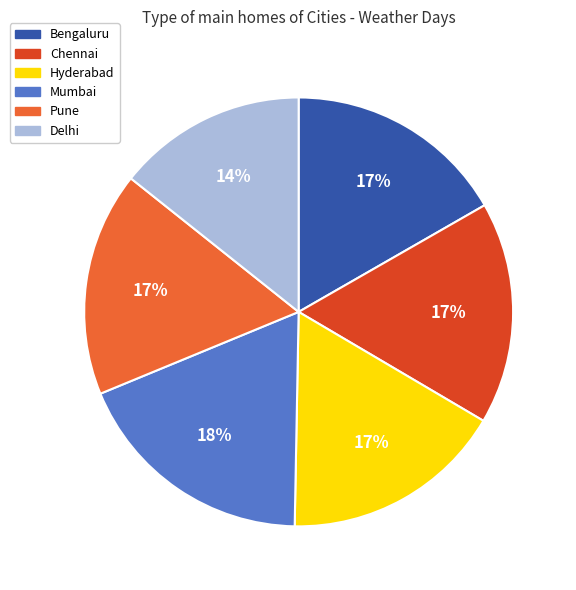

To the nearest percent, what is the average slice percentage?

17%